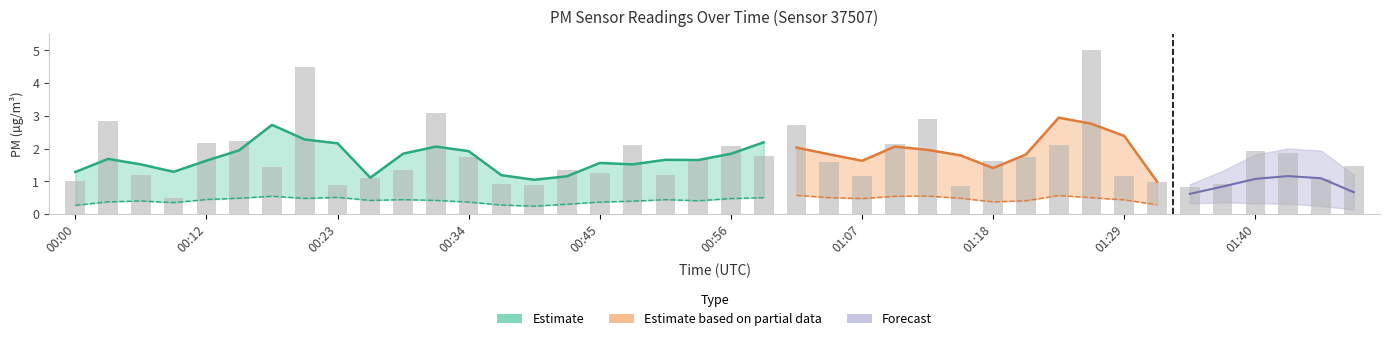

Which category has the highest value across all series?

01:26